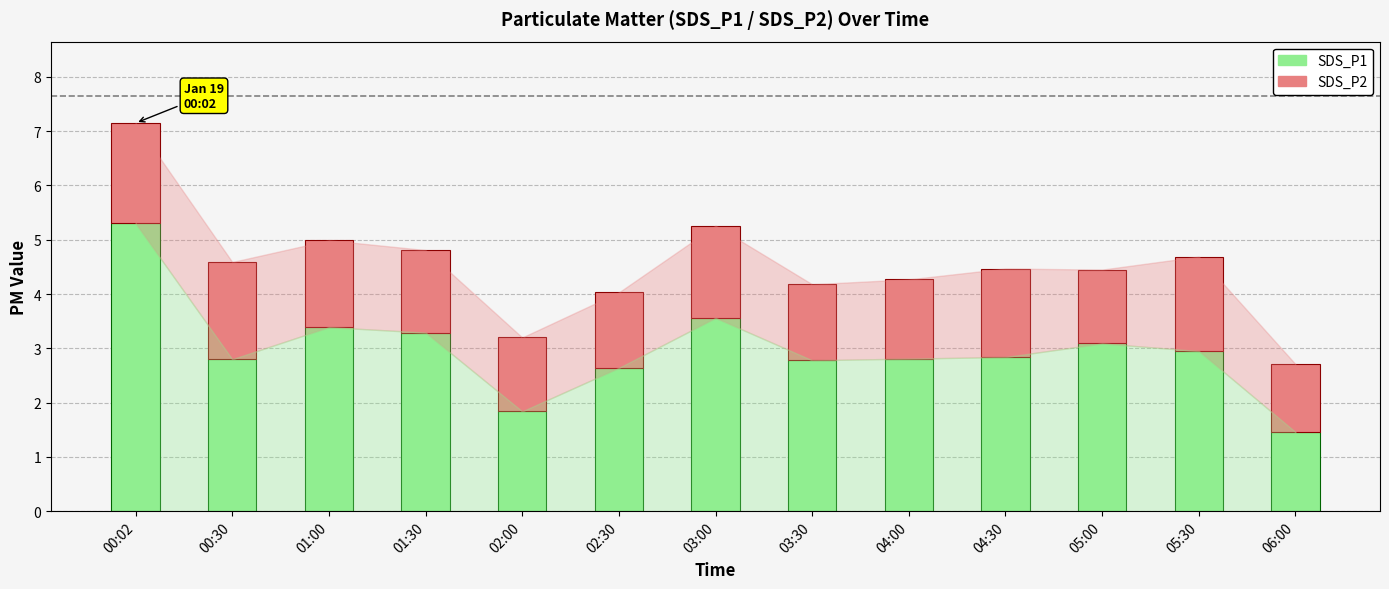

What is the value of the SDS_P1 bar at the 5th from the left?

1.8